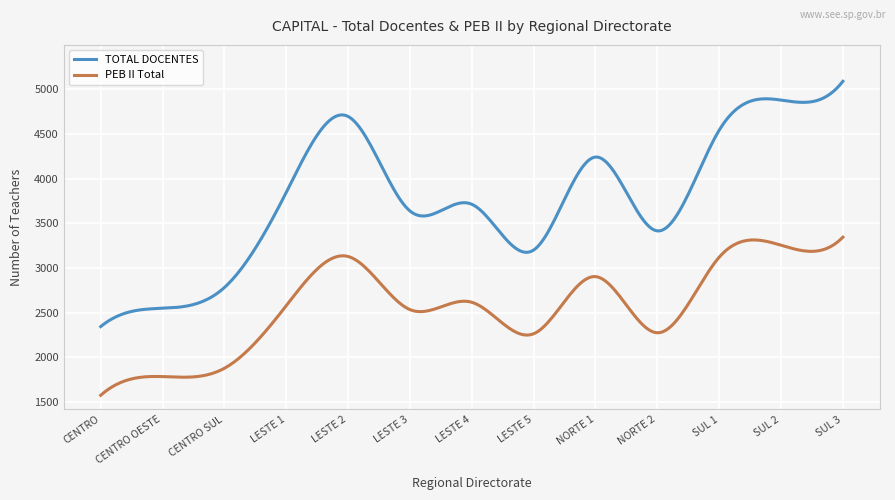

Which series has the widest spread of values?

TOTAL DOCENTES